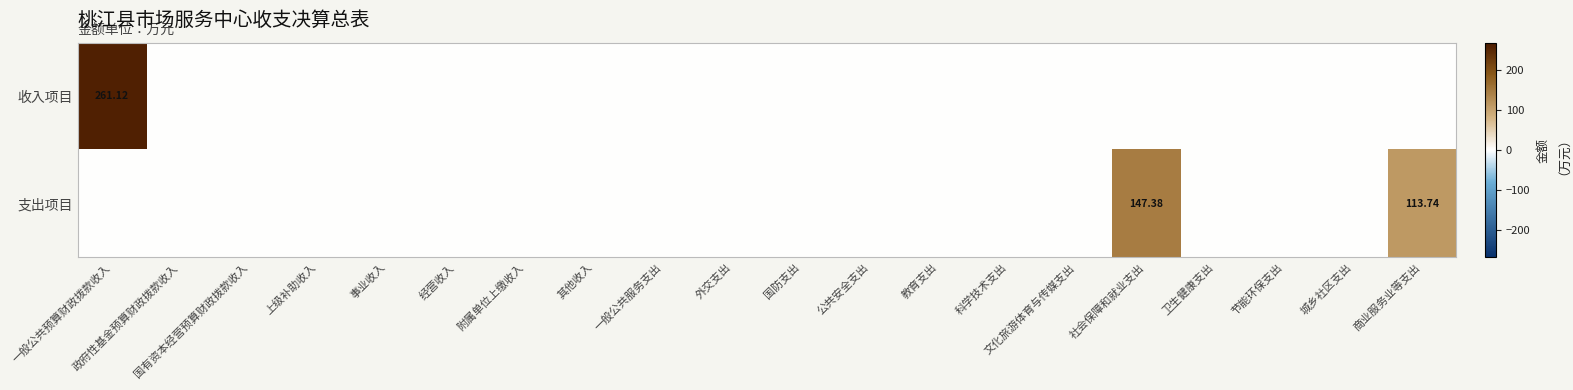

Is it true that 收入项目 equals 0.0 at 上级补助收入?

True